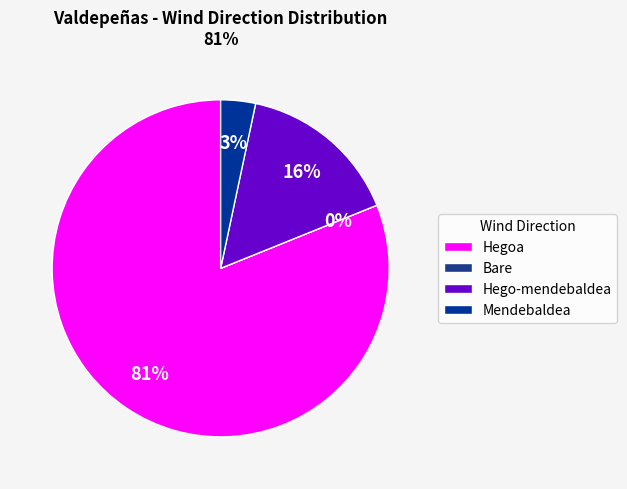

Which category has the smallest portion of the pie?

Bare